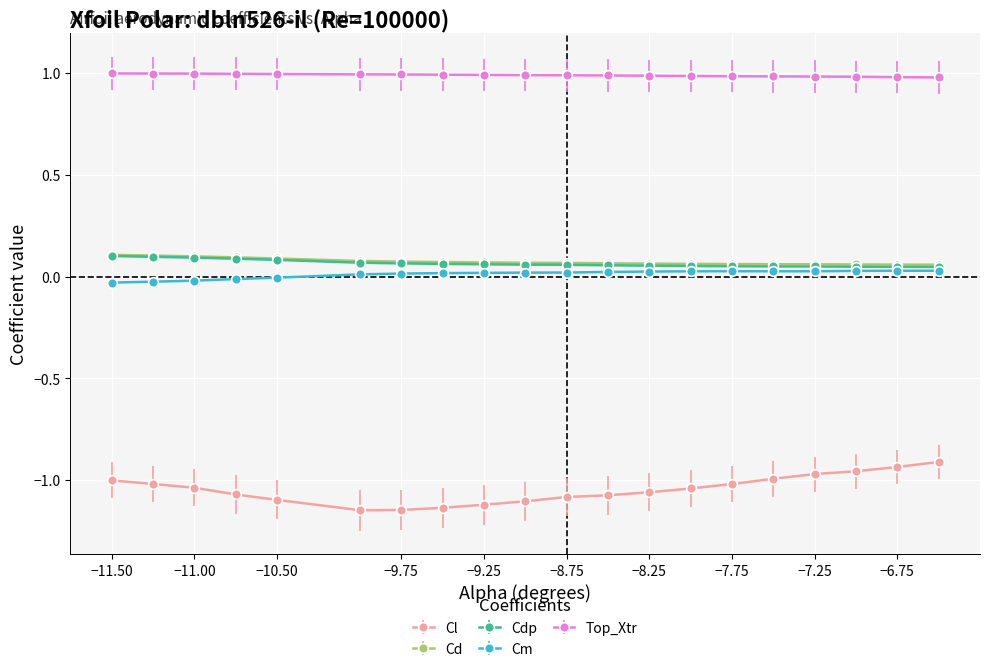

What are all the series names shown in the legend?

Cl, Cd, Cdp, Cm, Top_Xtr